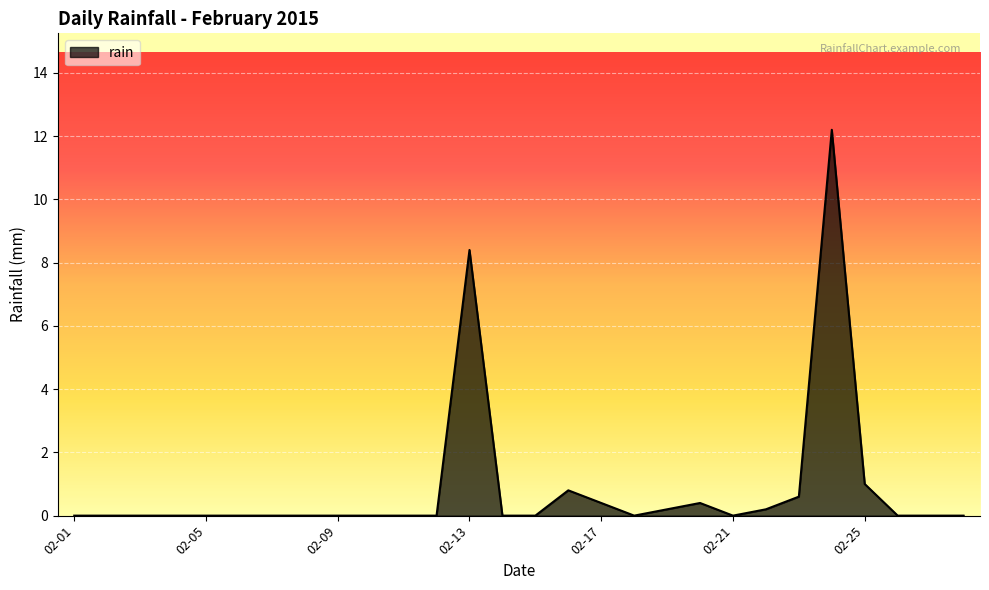

What is the difference between the maximum and minimum values?

12.2